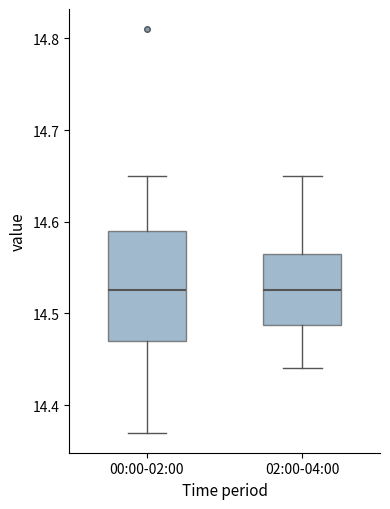

Reading left to right, read every box against the y-axis: the position of its median line, the range the box covers, and the ends of its whiskers. The values are not printed on the chart, so give them approximately, as read against the axis.

00:00-02:00: median 14.53, box 14.47 to 14.59, whiskers 14.37 to 14.65
02:00-04:00: median 14.53, box 14.49 to 14.57, whiskers 14.44 to 14.65